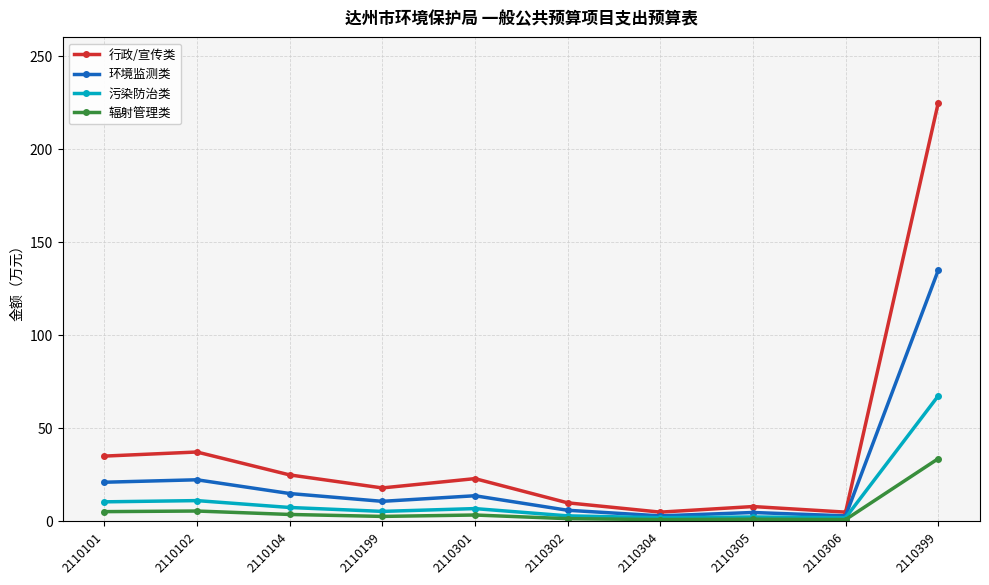

The value of 环境监测类 at 2110102 is 22.4. True or false?

True